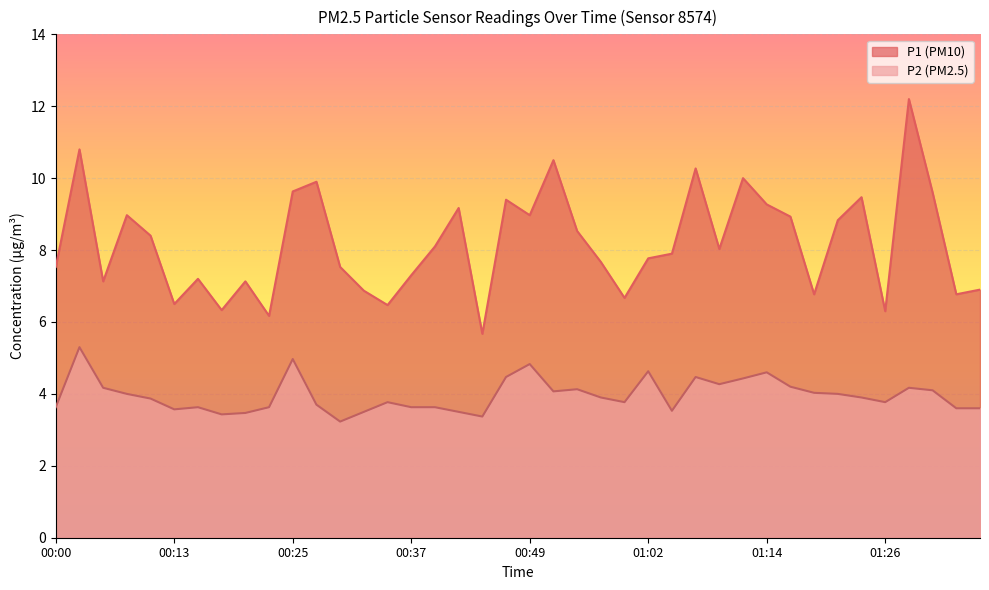

Which has a higher value, 01:09 or 01:16?

01:16